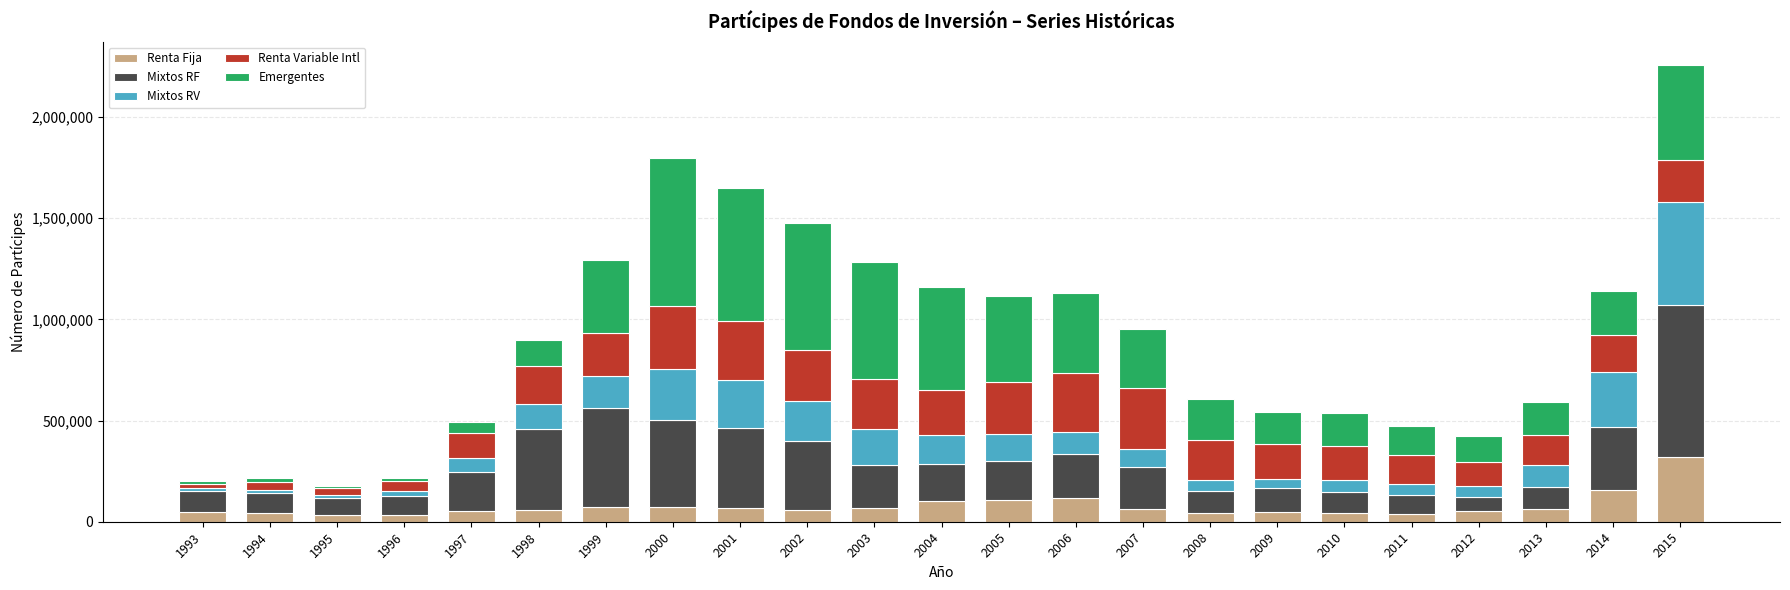

How many data points does each series have?

23